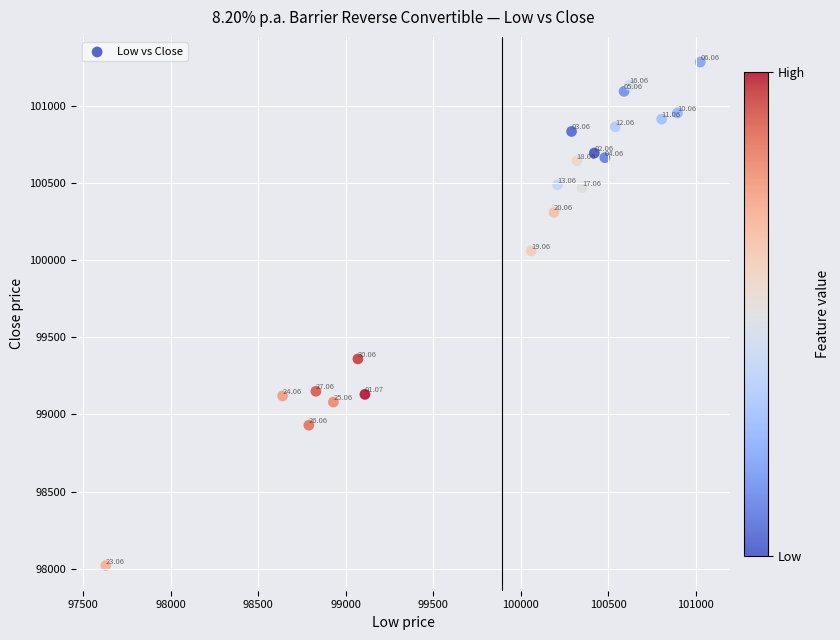

What is the range of Y values (max minus min)?

3265